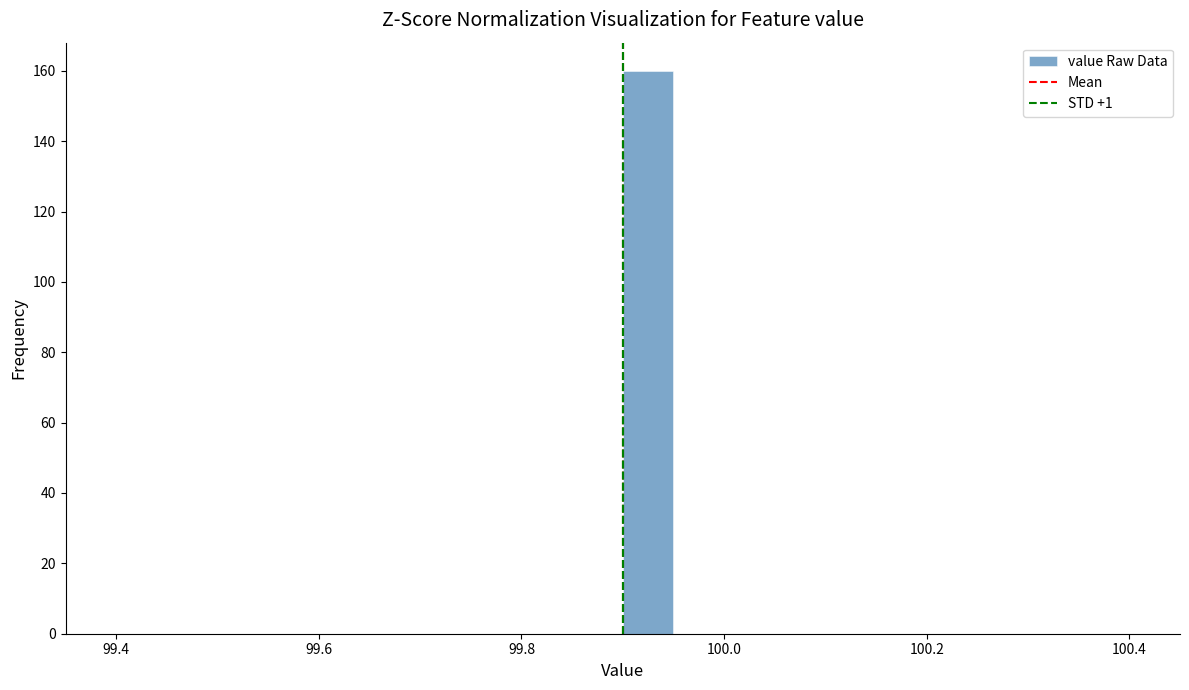

Read against the x-axis, roughly where is the centre of the tallest bar?

99.92